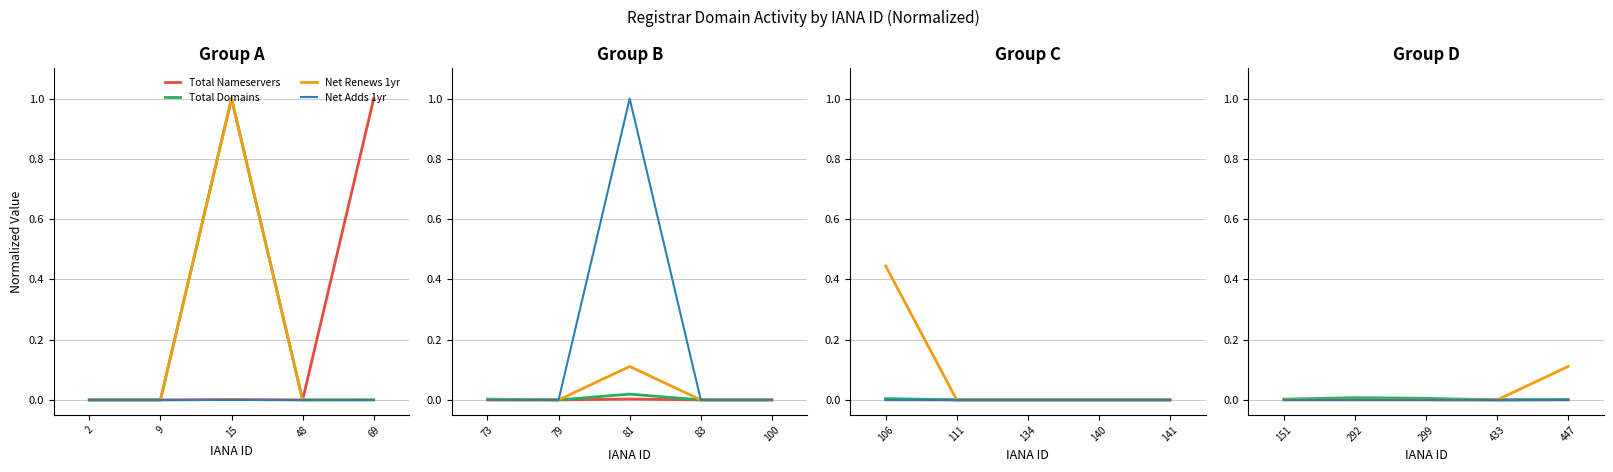

How many series are shown in this chart?

4